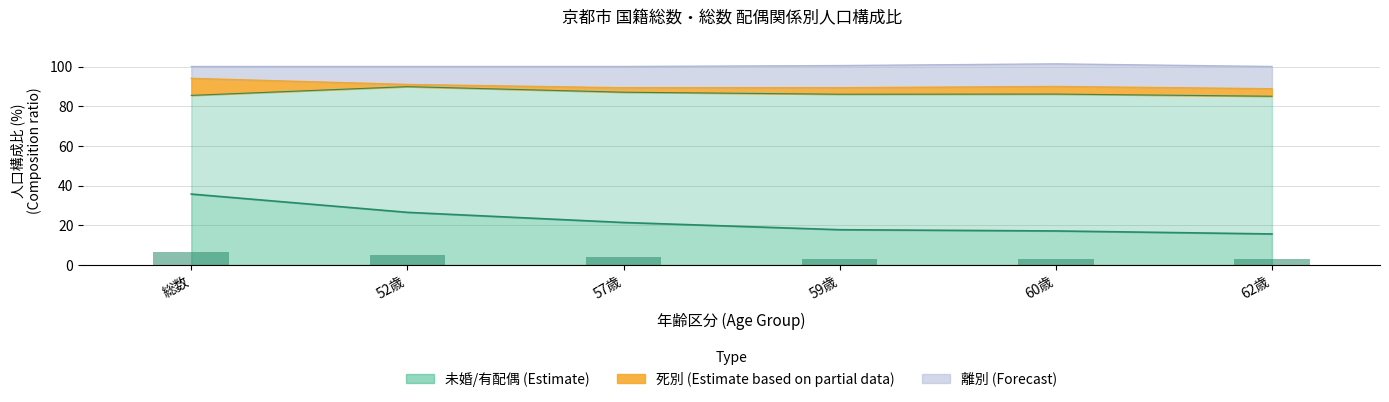

What is the sum of the 離別 values at 60歳 and 52歳?

7.9